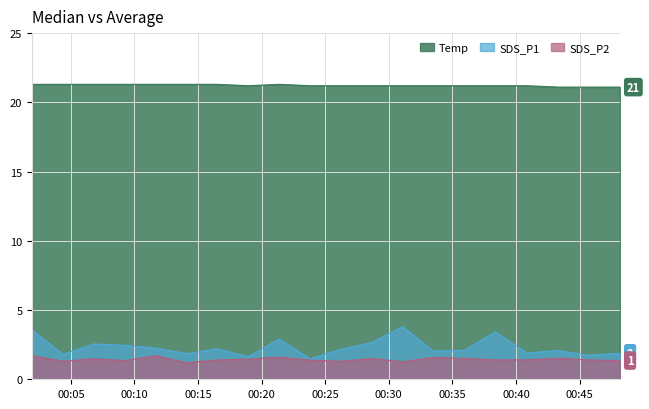

True or false: Temp and SDS_P2 cross at least once.

False